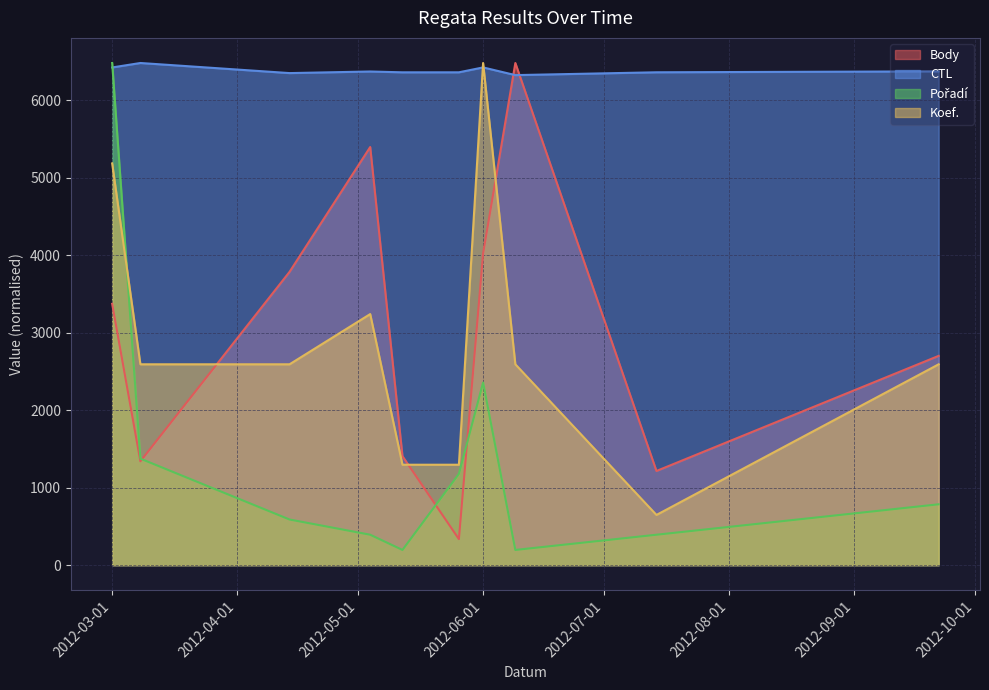

Reading right to left, what are all the values shown in this chart?

Body: 2700.0	1215.0	6478.0	4020.0	336.0	1406.0	5394.0	3784.0	1340.0	3371.0
CTL: 6370.0	6358.1	6321.7	6421.0	6357.8	6357.7	6368.4	6347.8	6478.0	6420.5
Pořadí: 785.2	392.6	196.3	2355.6	1177.8	196.3	392.6	588.9	1374.1	6478.0
Koef.: 2591.2	647.8	2591.2	6478.0	1295.6	1295.6	3239.0	2591.2	2591.2	5182.4